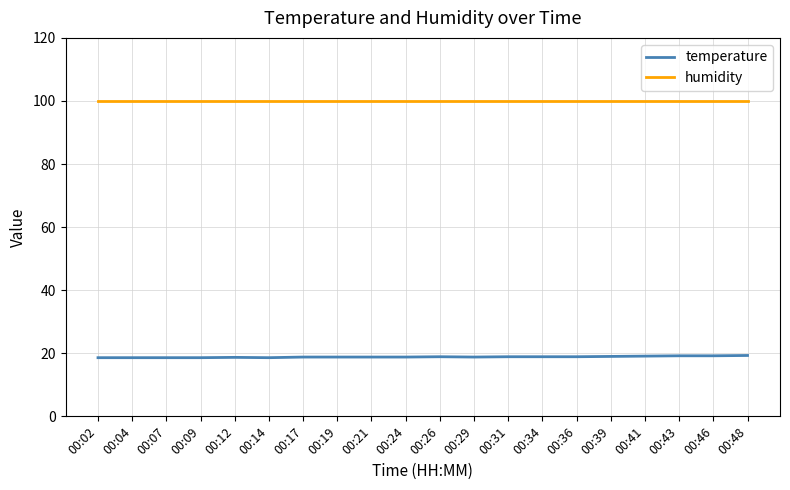

True or false: humidity has a value of 99.9 at 00:46.

True